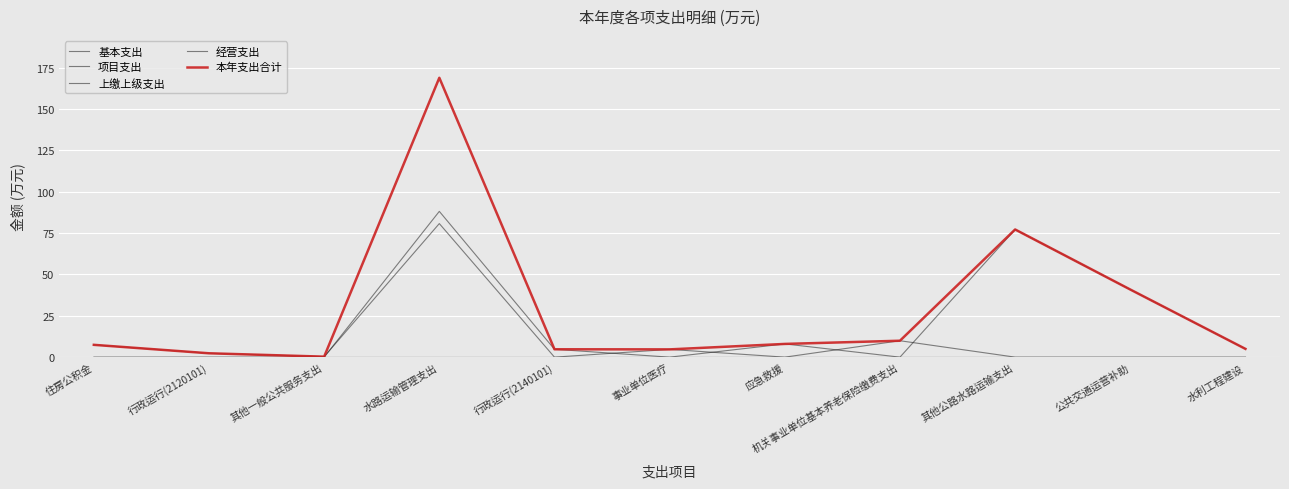

Does the chart have visible grid lines?

Yes